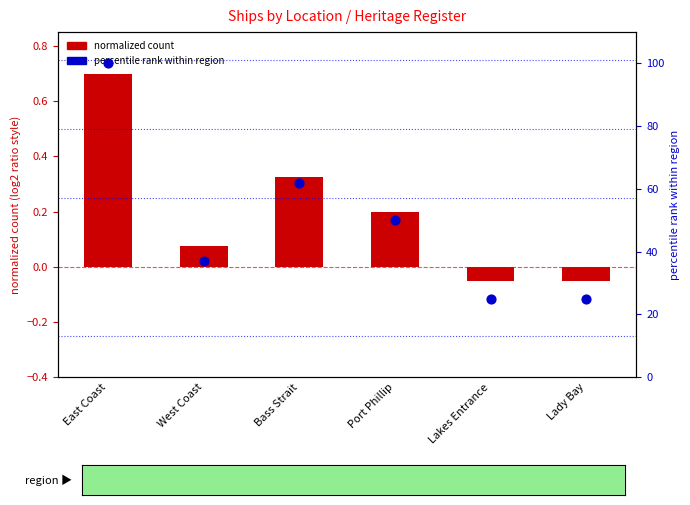

What is the change in value from Port Phillip to Lady Bay?

-25